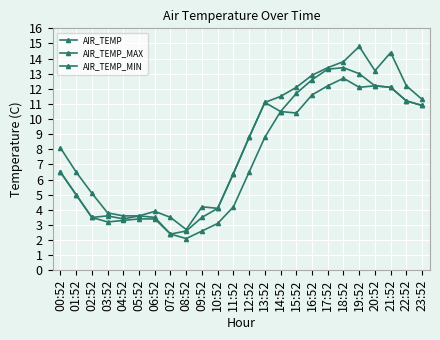

How many distinct data groups are displayed?

3